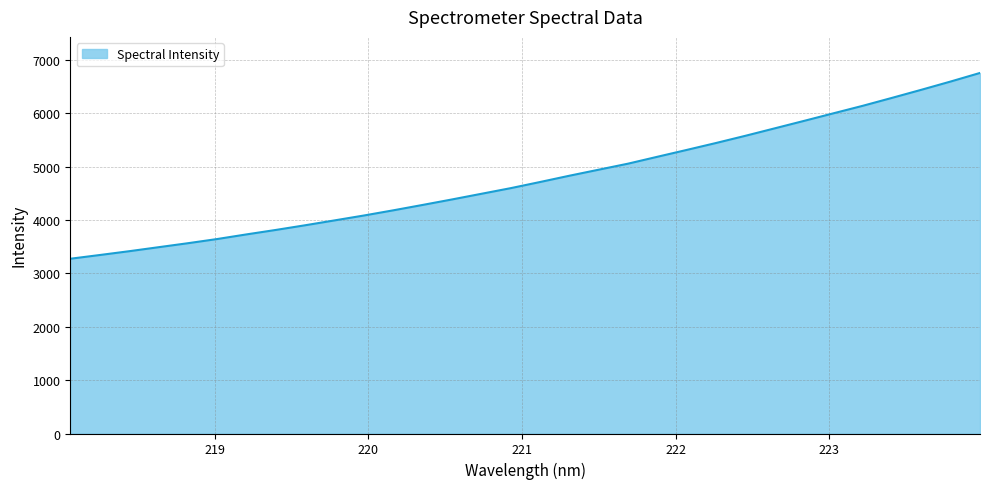

How many lines are shown in the chart?

1